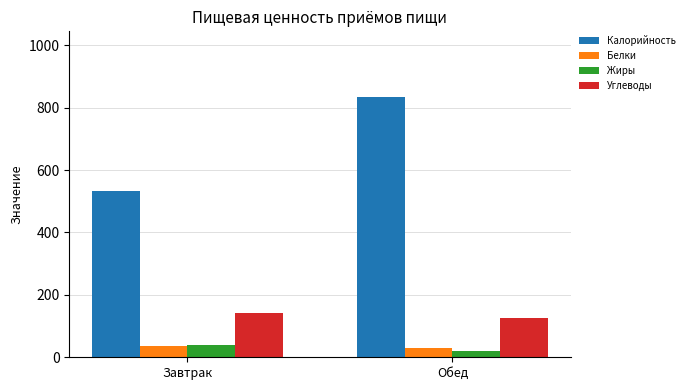

What is the sum of the Углеводы values at Обед and Завтрак?

265.4